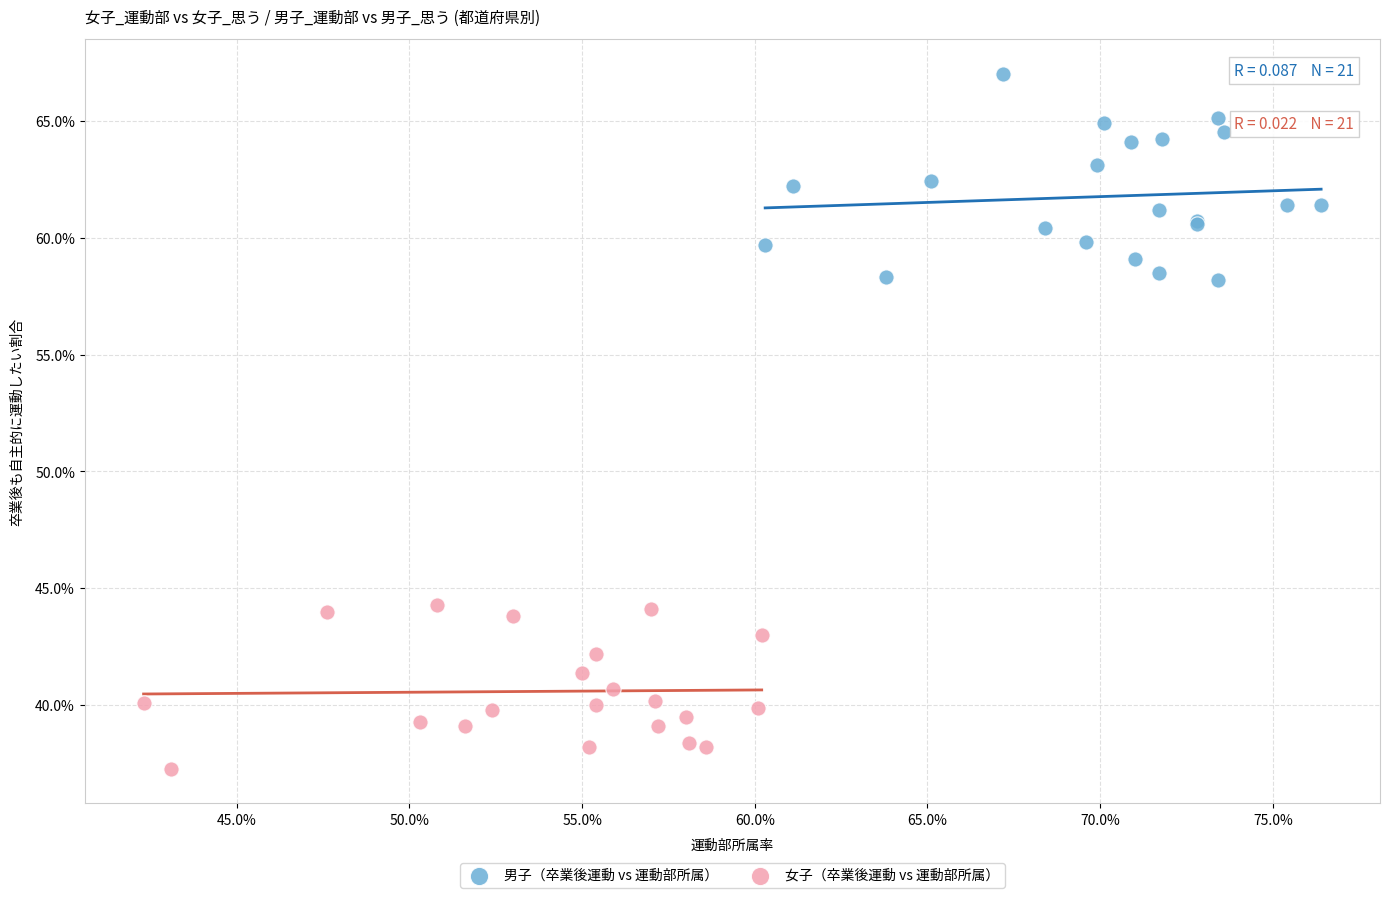

What are all the series names shown in the legend?

男子（卒業後運動 vs 運動部所属）, 女子（卒業後運動 vs 運動部所属）